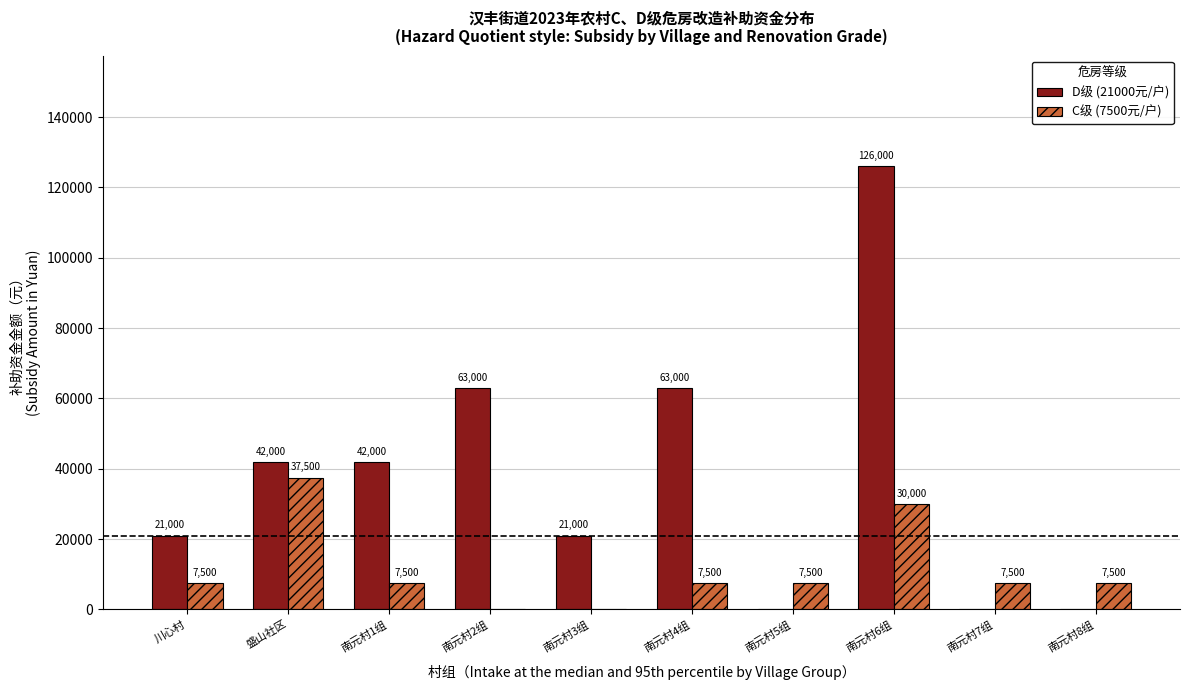

Between 南元村2组 and 南元村8组, which series saw the biggest shift?

D级 (21000元/户)